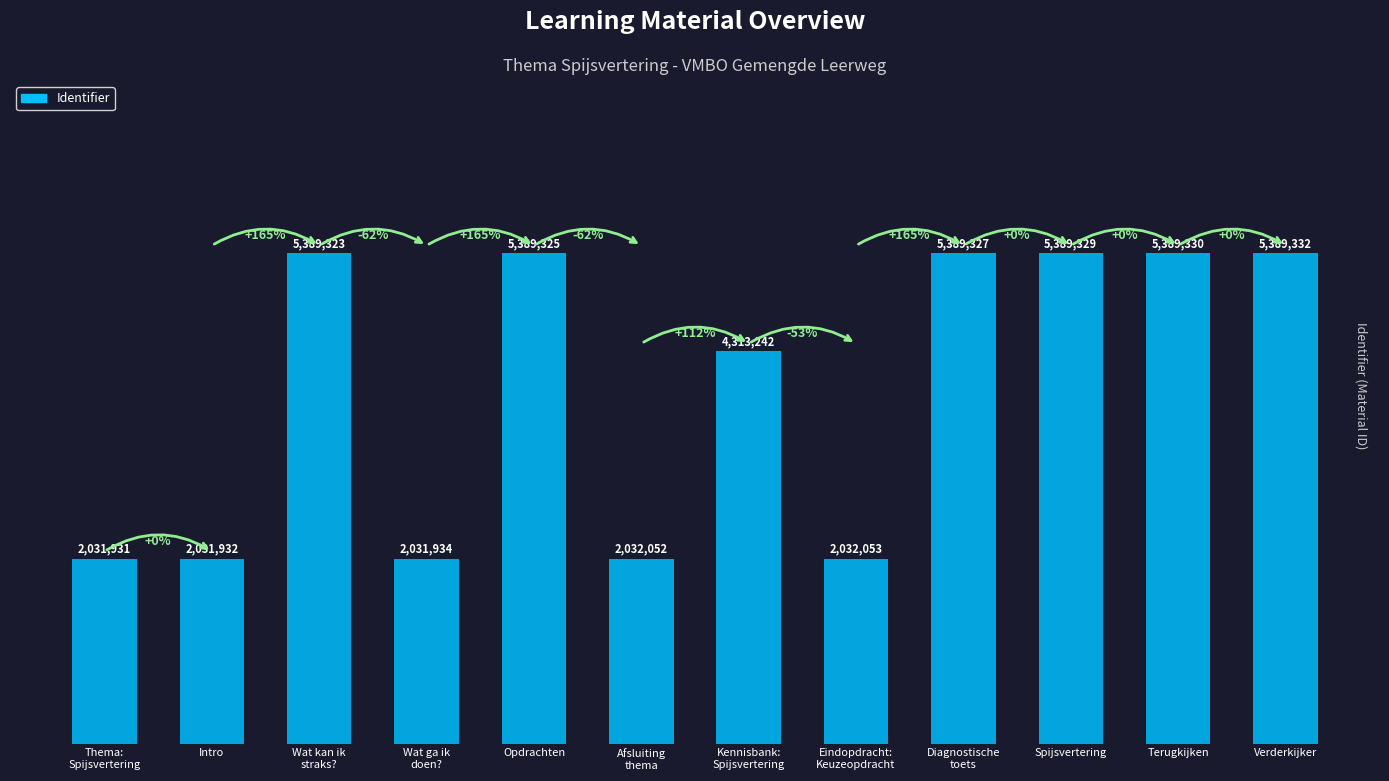

Count the number of data series in this chart.

1